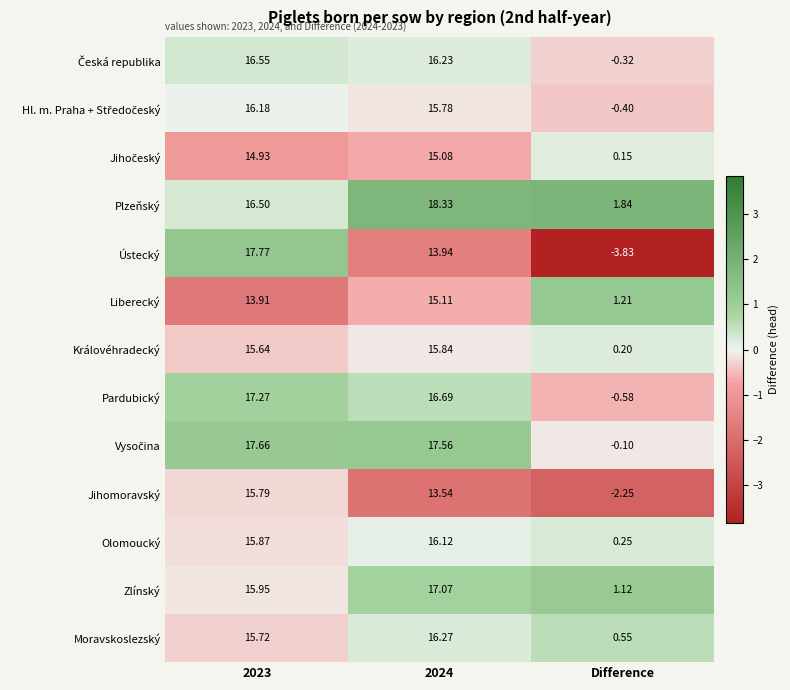

At which category does the chart reach its minimum across all series?

Difference